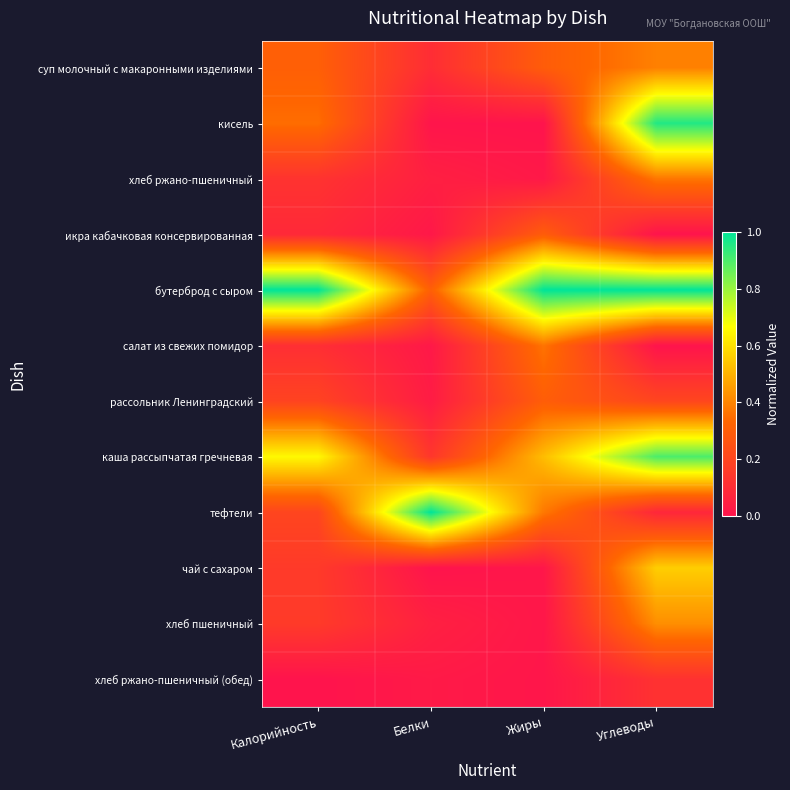

Which series changed the most between Жиры and Углеводы?

кисель